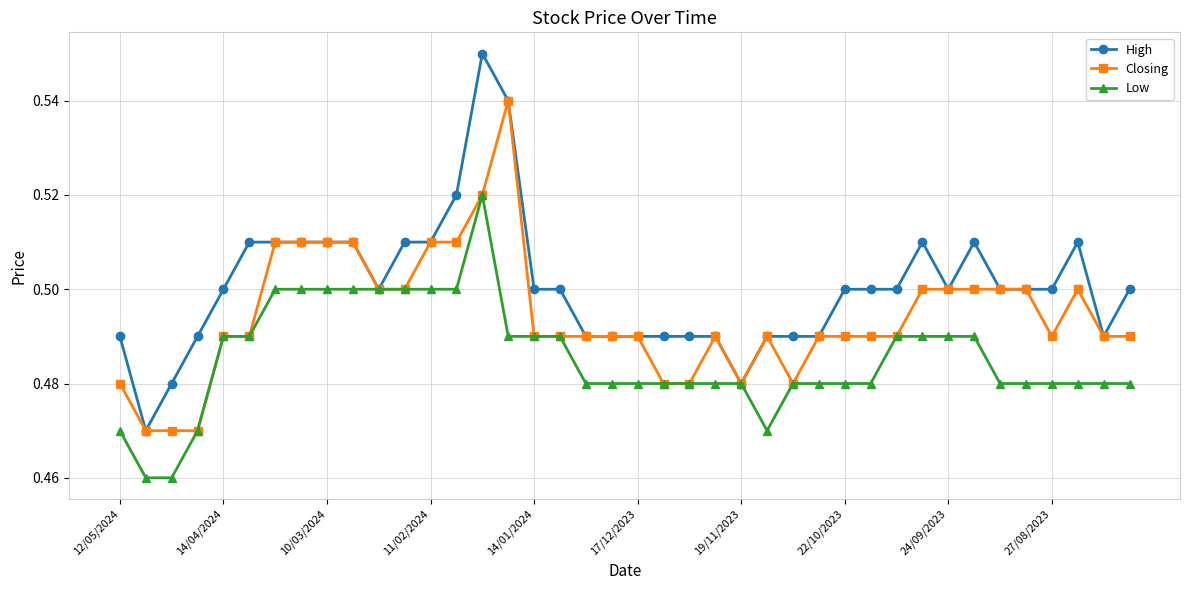

What are all the series names shown in the legend?

High, Closing, Low